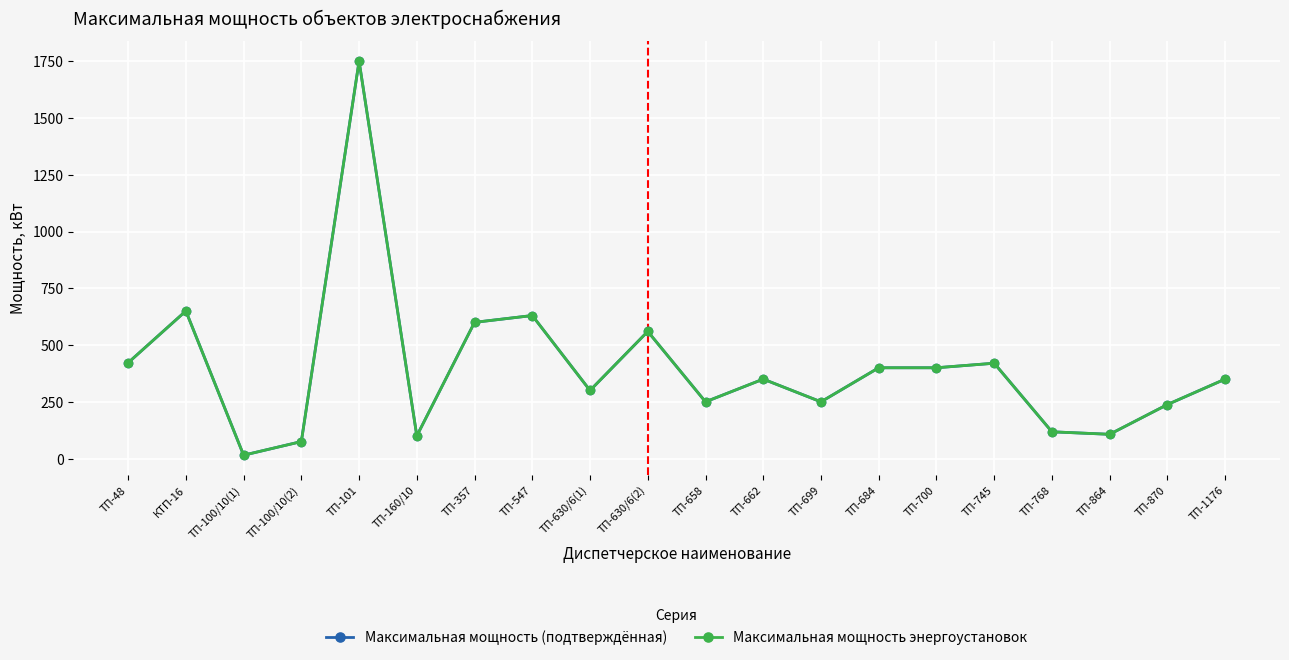

How many data points does each series have?

20